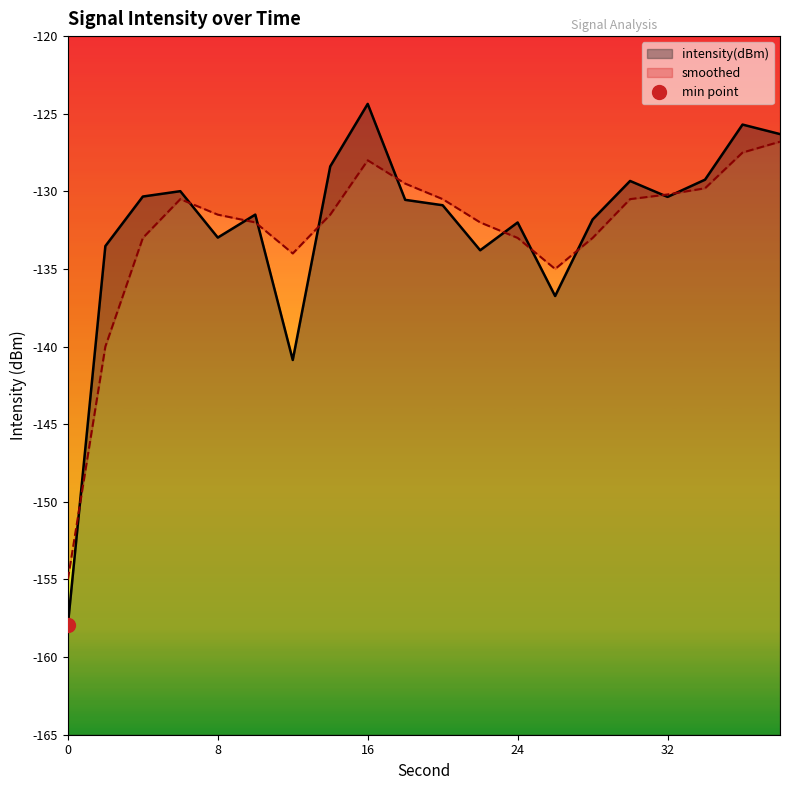

What is the minimum value for intensity(dBm)?

-157.9